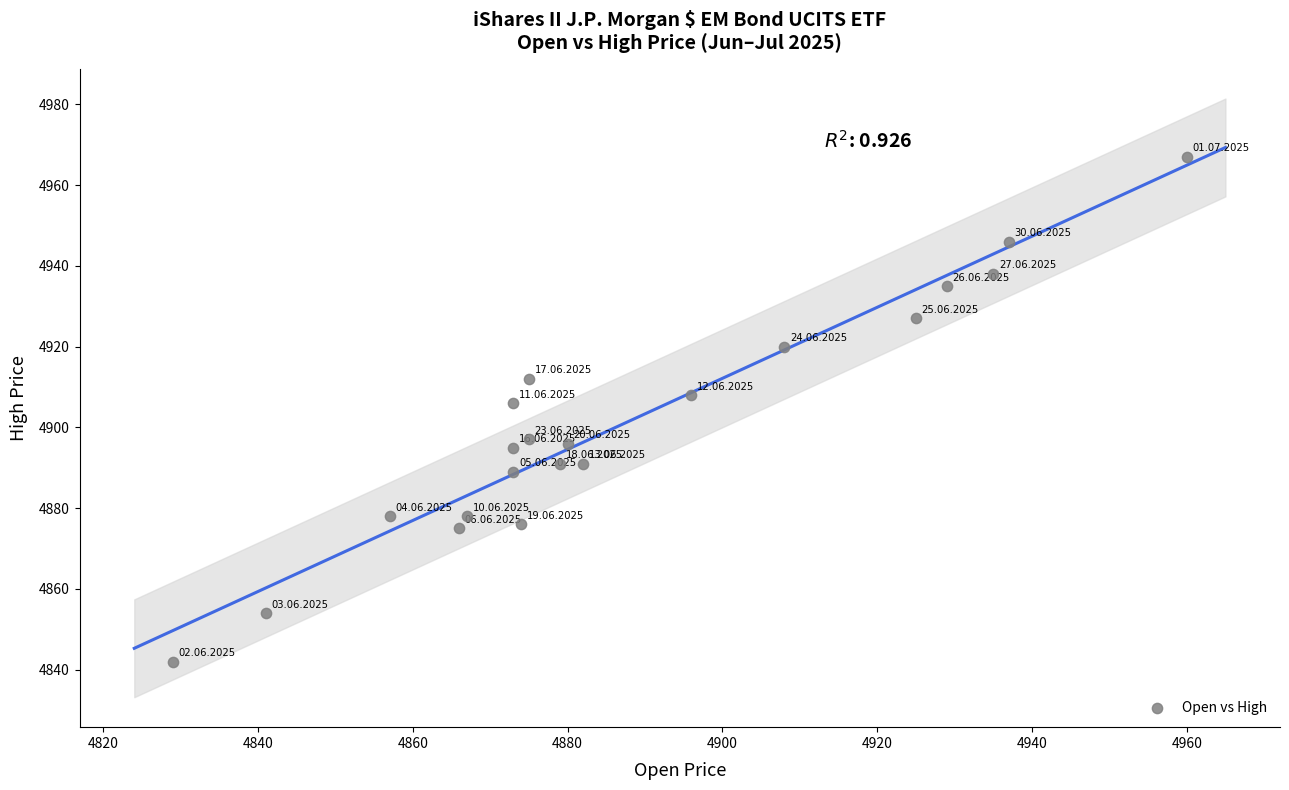

What Y value in the scatter plot is closest to 4904?

4906